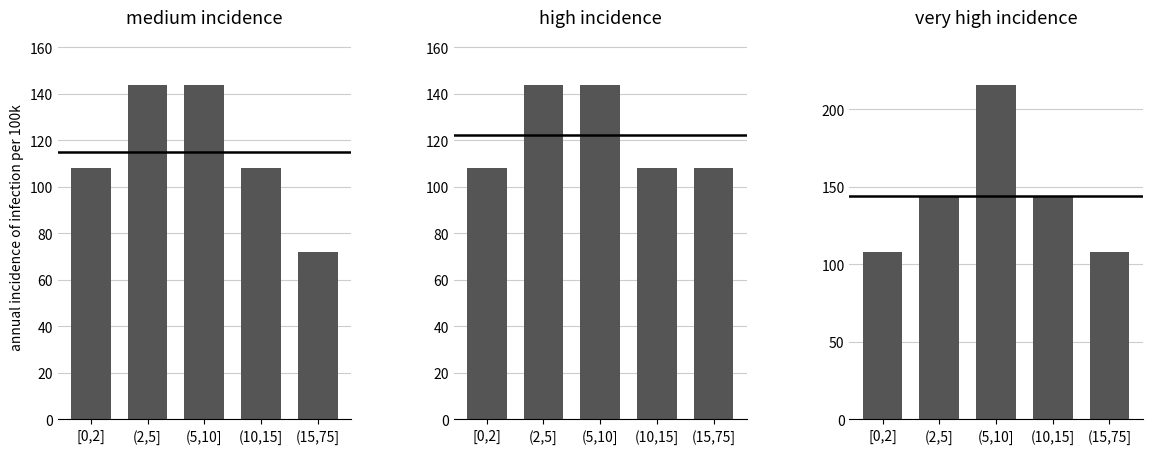

What are all the series names shown in the legend?

medium incidence, high incidence, very high incidence